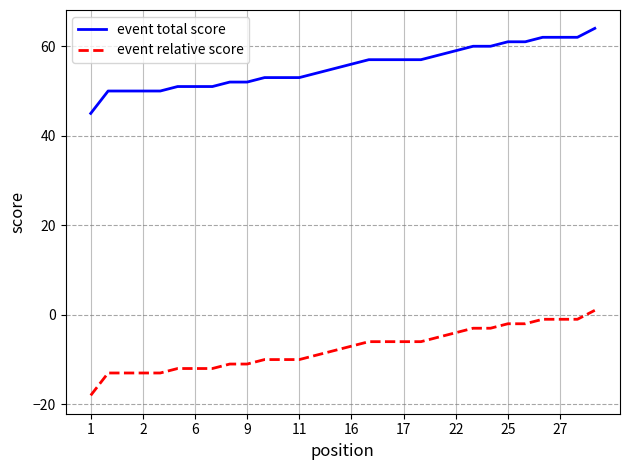

True or false: event relative score and event total score intersect in this chart.

False